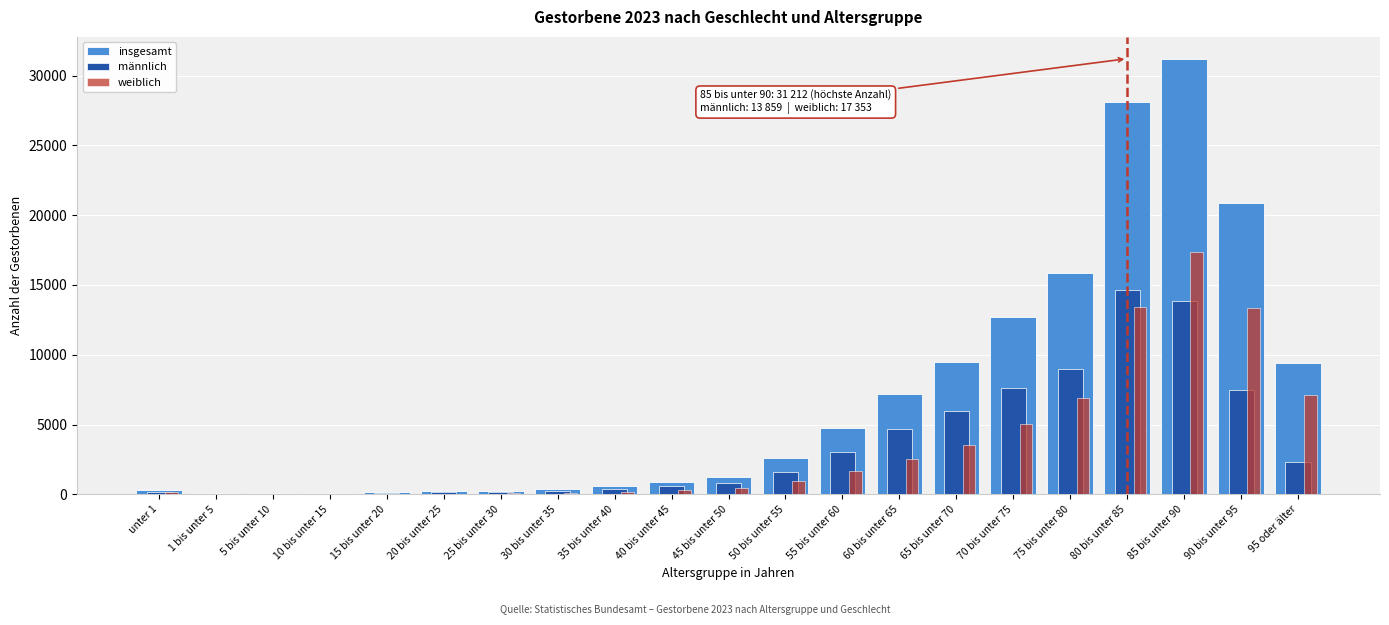

What is the greatest value displayed?

31212